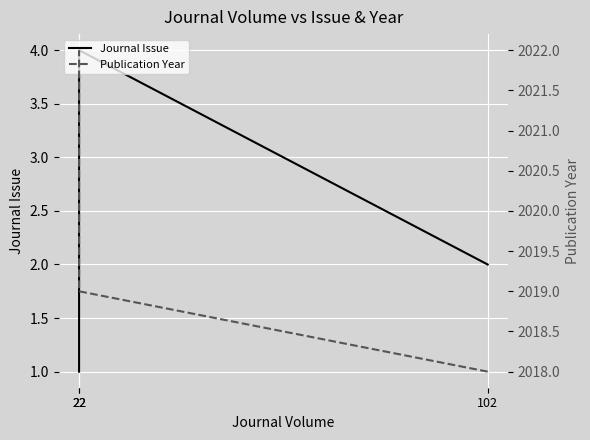

What is the value of the Journal Issue point at the 1st from the left?

2